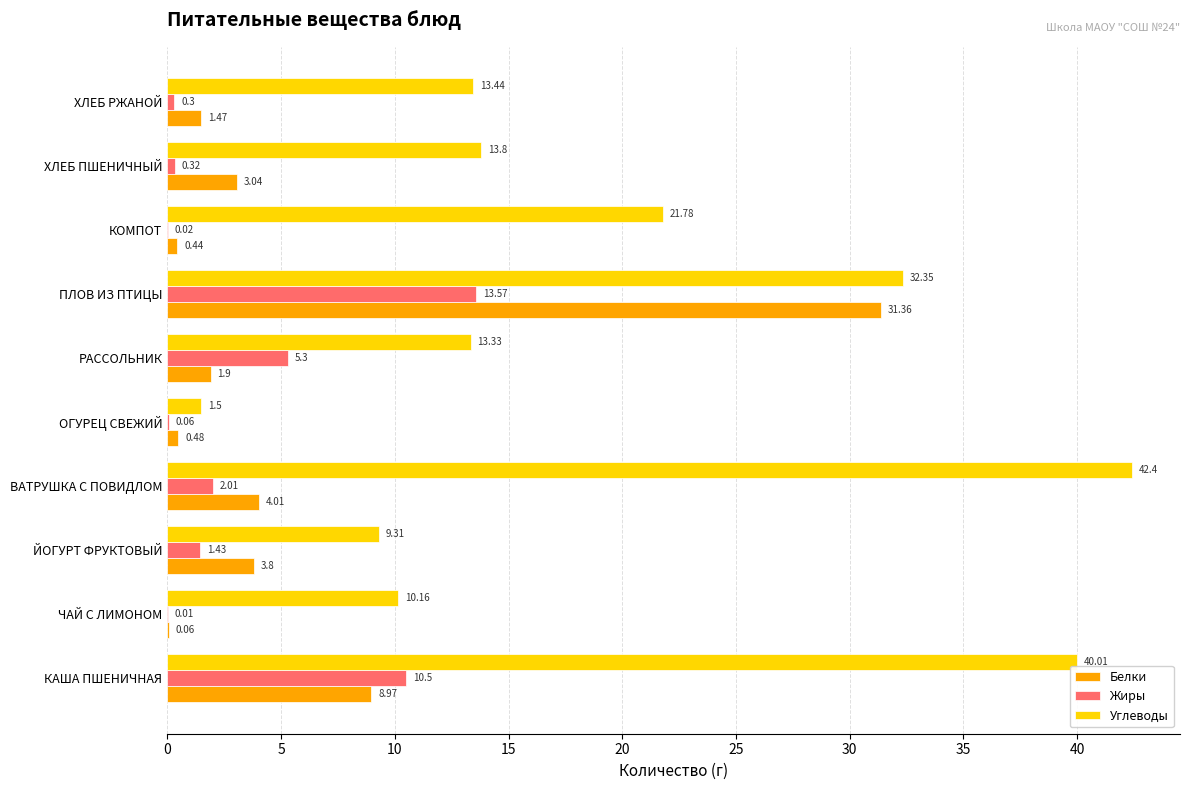

Which series has the largest total across all categories?

Углеводы